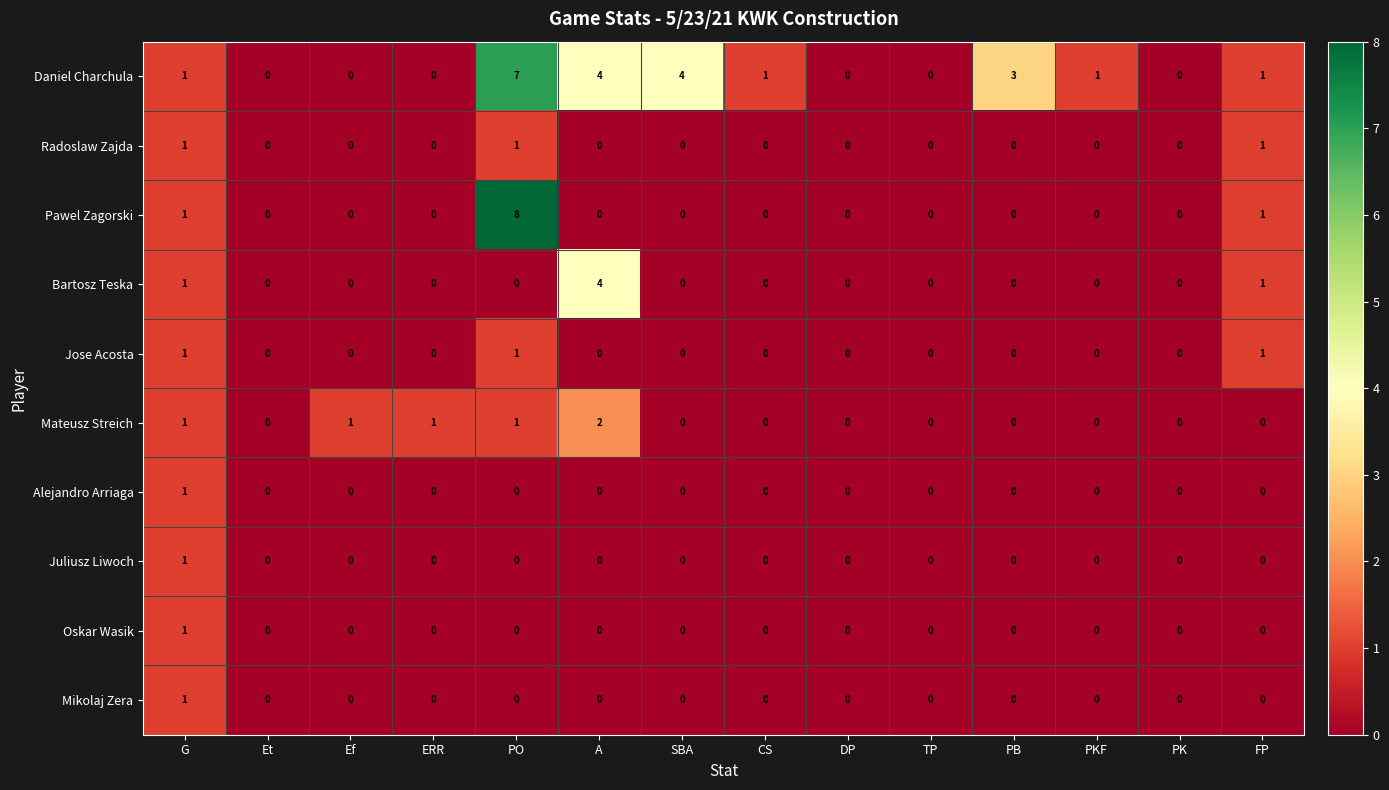

Which series has the widest spread of values?

Pawel Zagorski